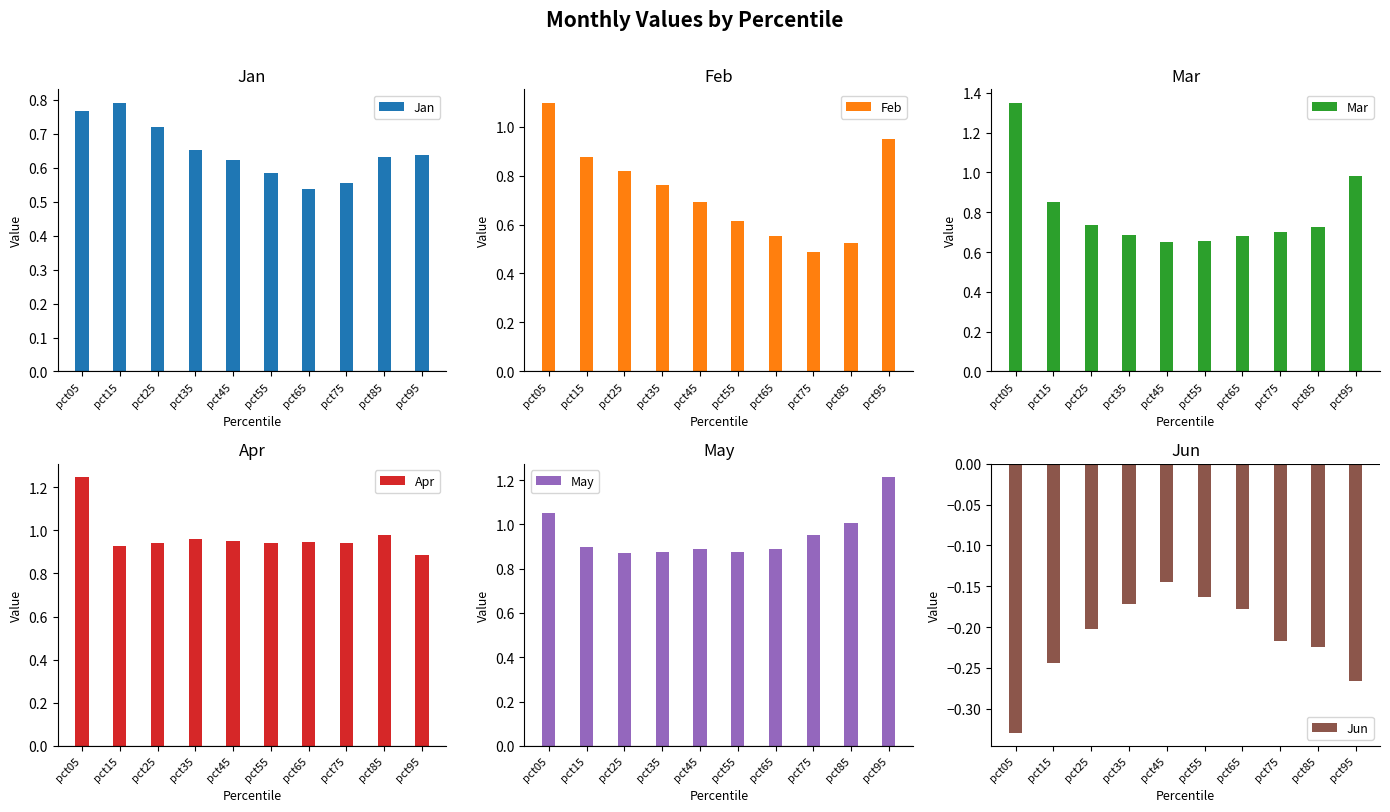

What is the sum of all May values?

9.5